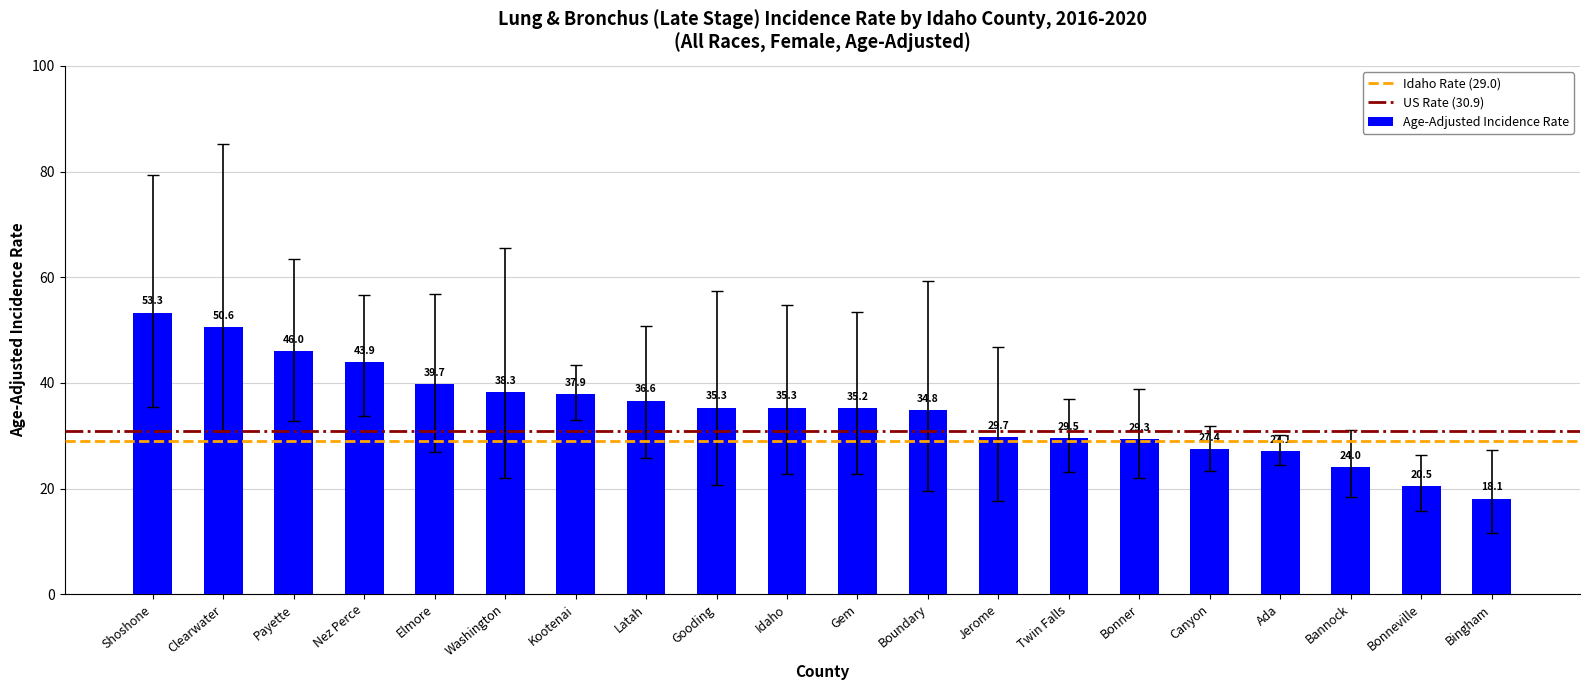

At which category does the chart reach its peak across all series?

Shoshone